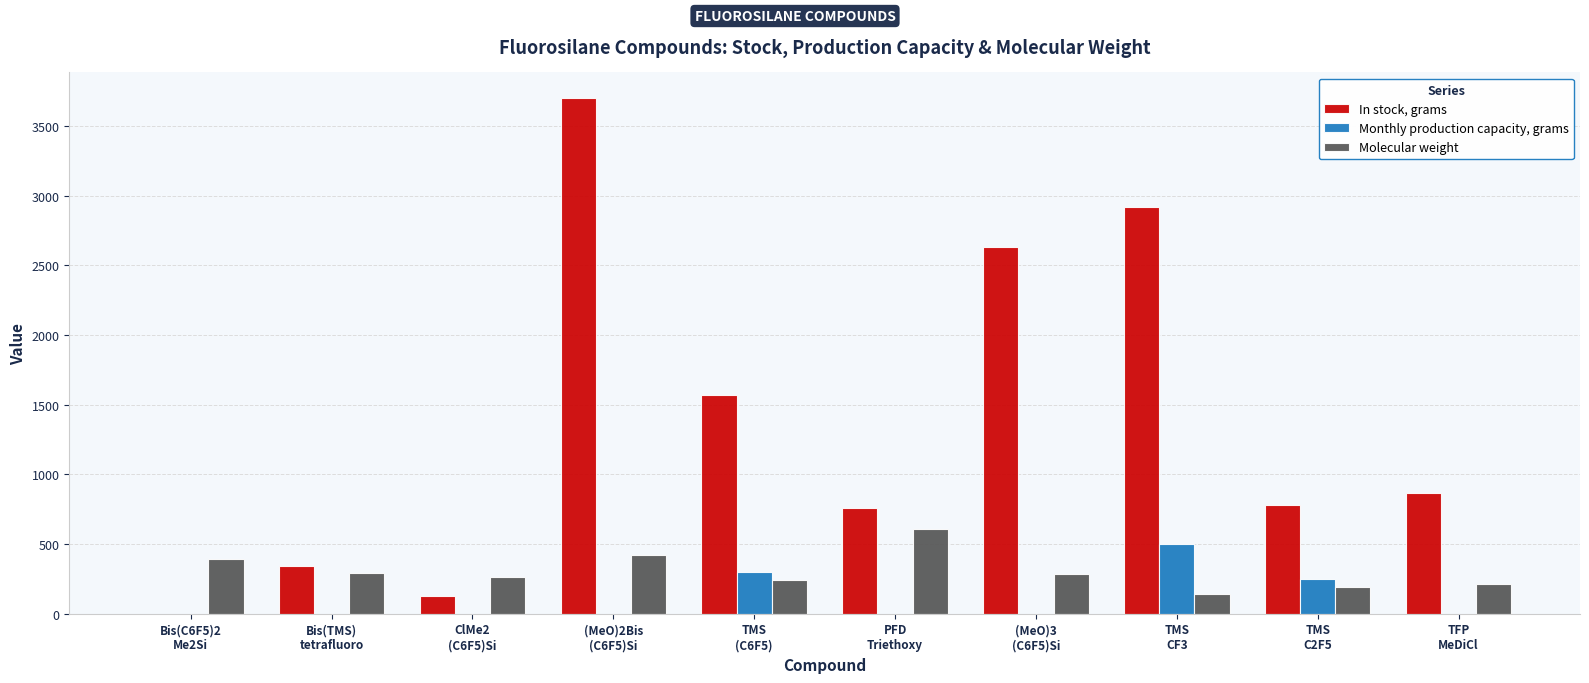

Are the bars horizontal?

No